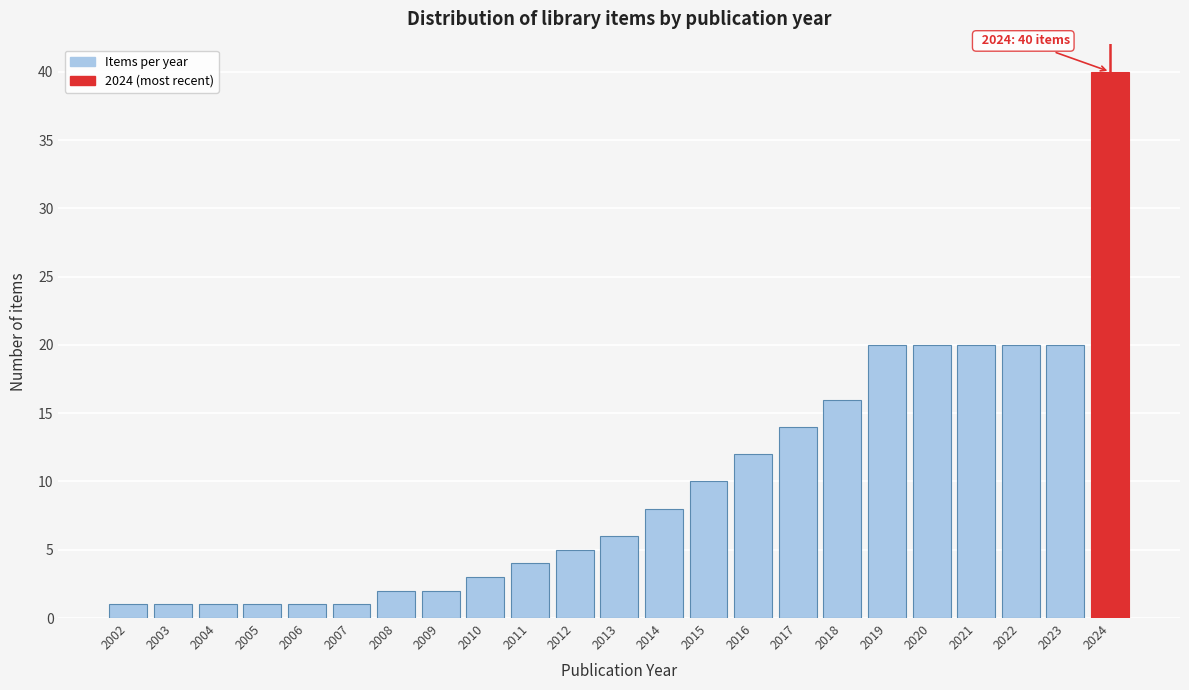

Reading left to right, what are all the values shown in this chart?

2002=1	2003=1	2004=1	2005=1	2006=1	2007=1	2008=2	2009=2	2010=3	2011=4	2012=5	2013=6	2014=8	2015=10	2016=12	2017=14	2018=16	2019=20	2020=20	2021=20	2022=20	2023=20	2024=40